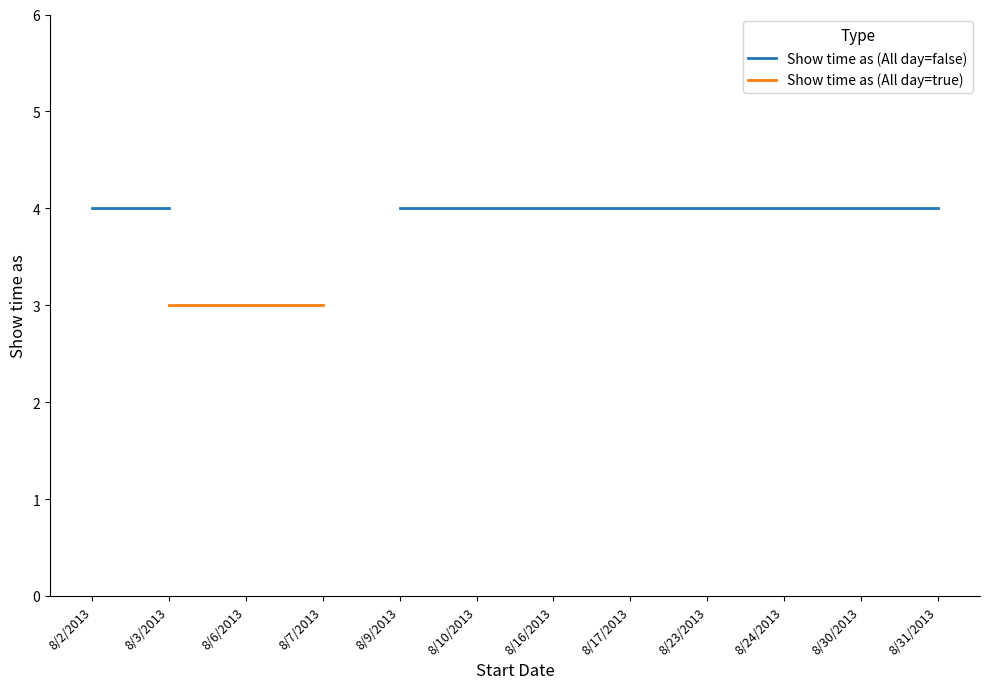

Count the number of categories in the chart.

12